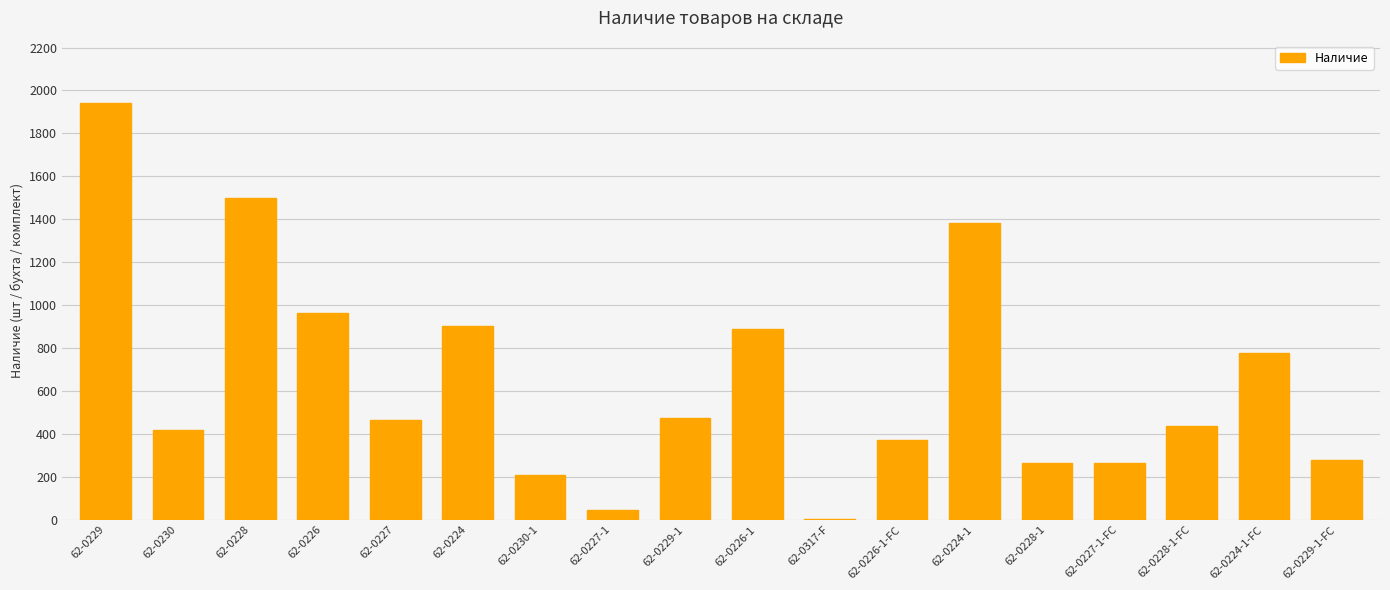

Is it true that the value at 62-0224-1-FC is 776?

True